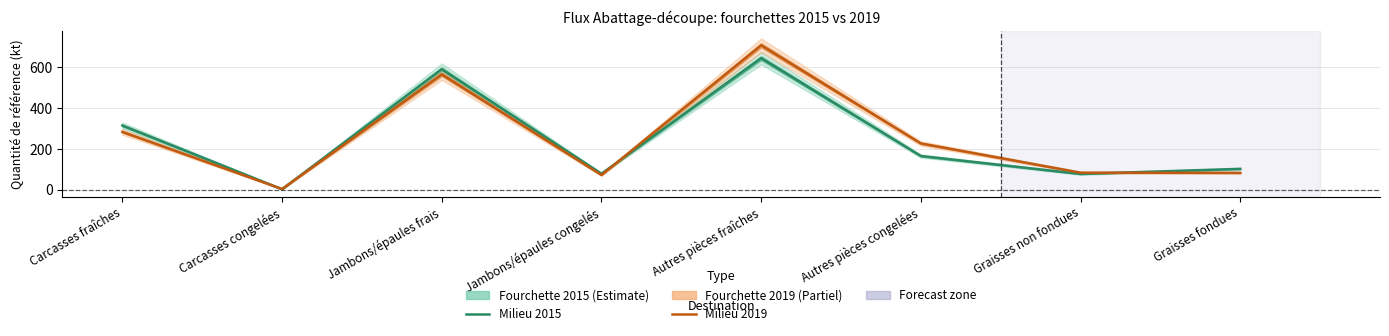

At which label does Milieu 2019 first exceed 227?

Carcasses fraîches